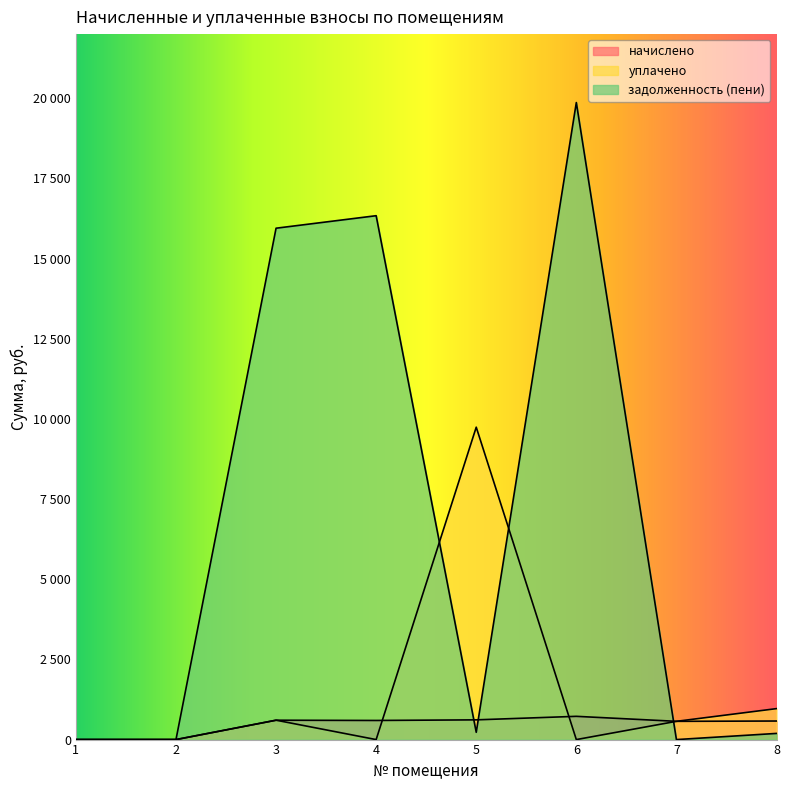

How many times do задолженность (пени) and уплачено cross each other?

3